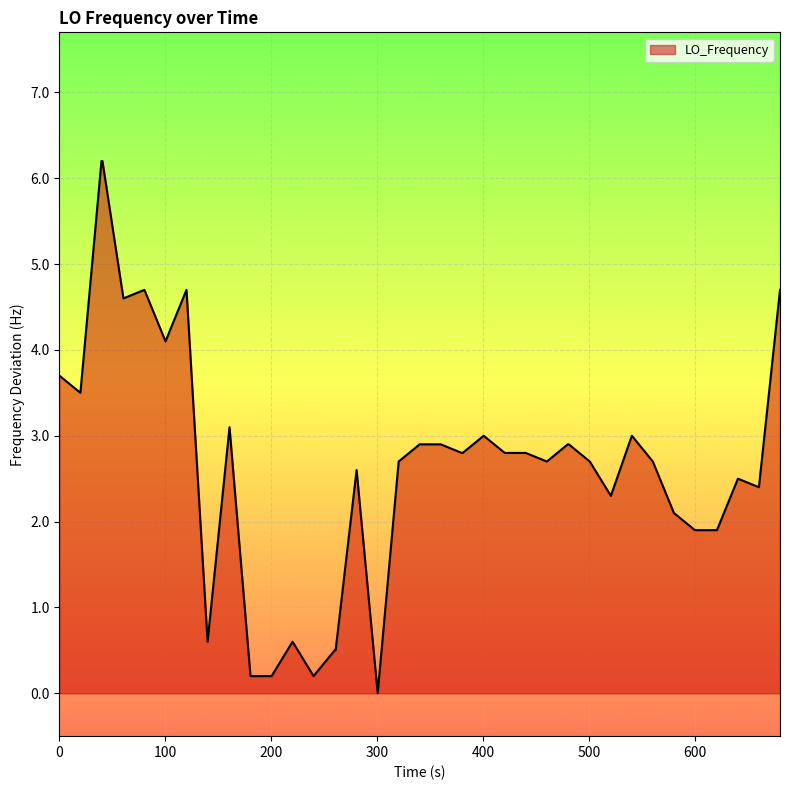

What is the maximum value shown in the chart?

6.2